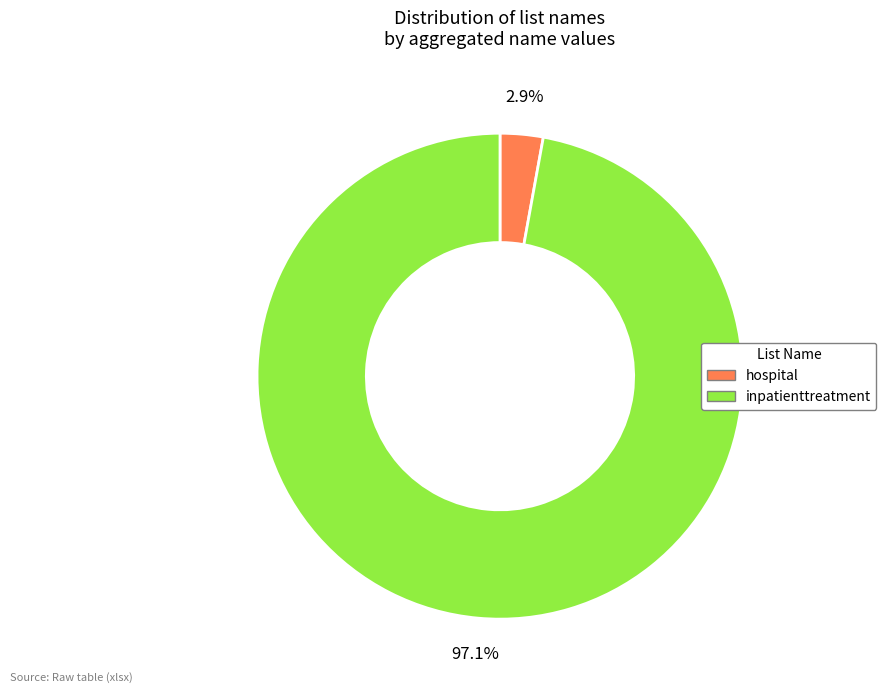

Count the number of slices in the pie.

2